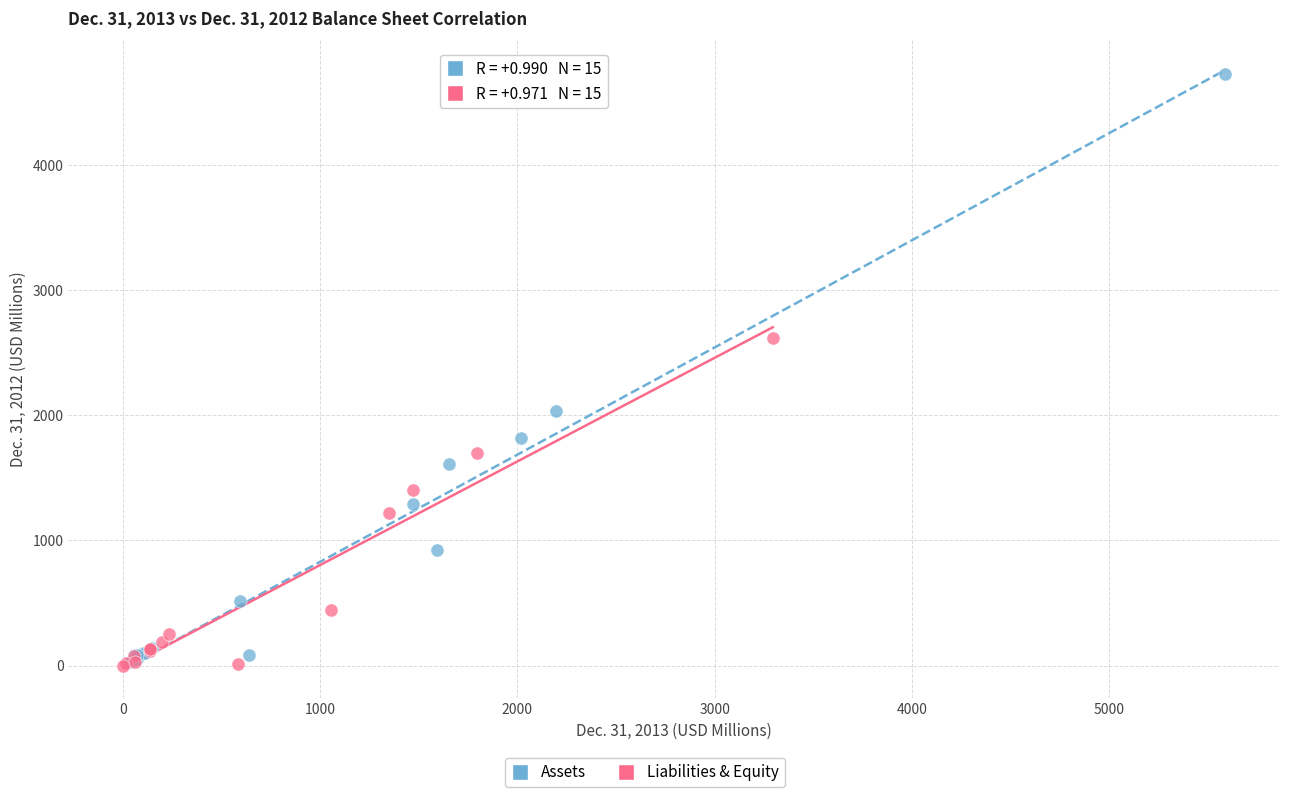

Which series reaches the maximum Y coordinate?

Assets